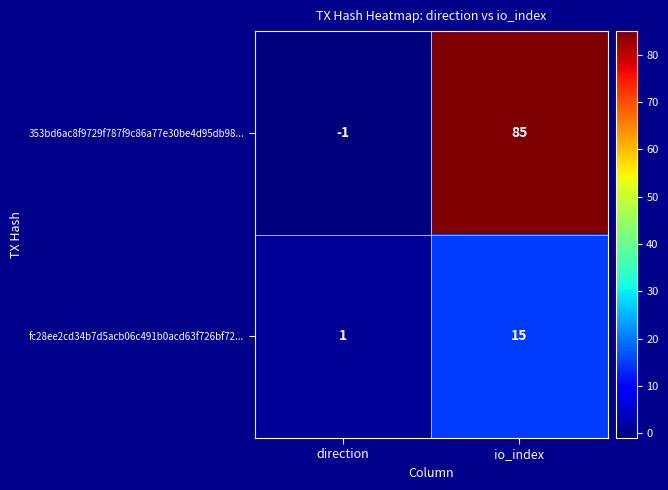

List the series in order of their overall mean, lowest first.

fc28ee2cd34b7d5acb06c491b0acd63f726bf72..., 353bd6ac8f9729f787f9c86a77e30be4d95db98...